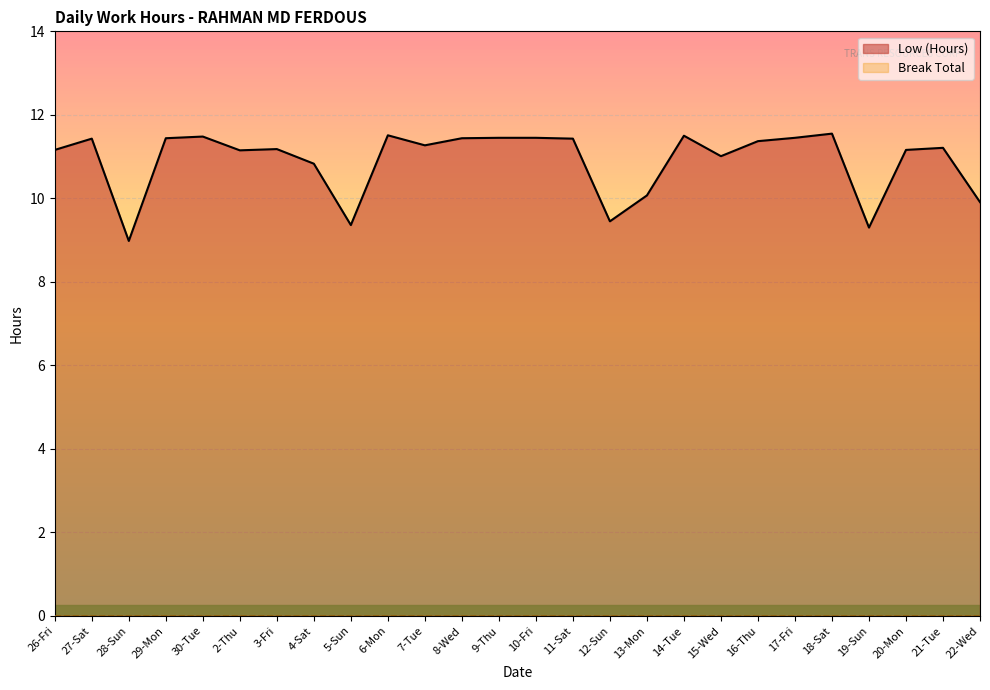

What is the label of the 1st point from the left?

26-Fri